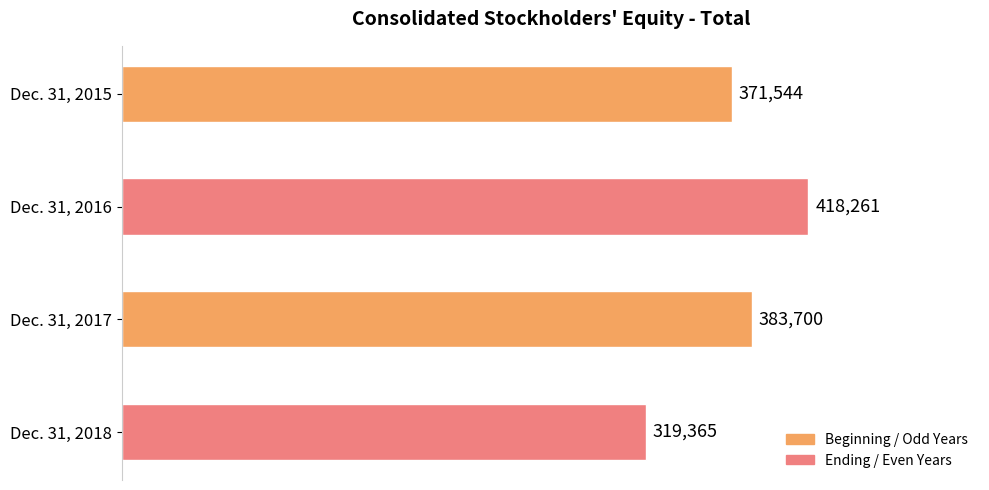

What is the value of the 2nd bar from the top?

418261